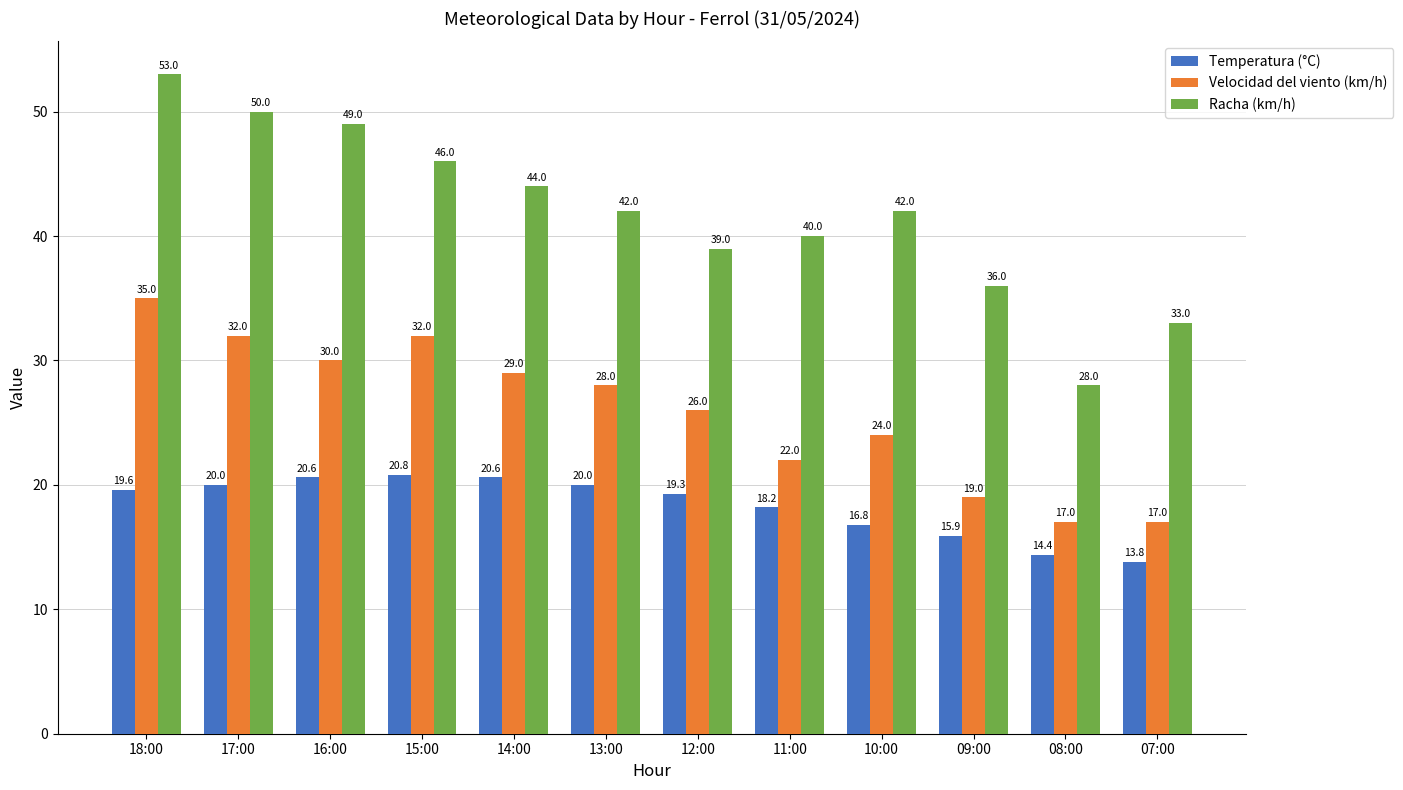

How many values in the Racha (km/h) series are below 42?

5